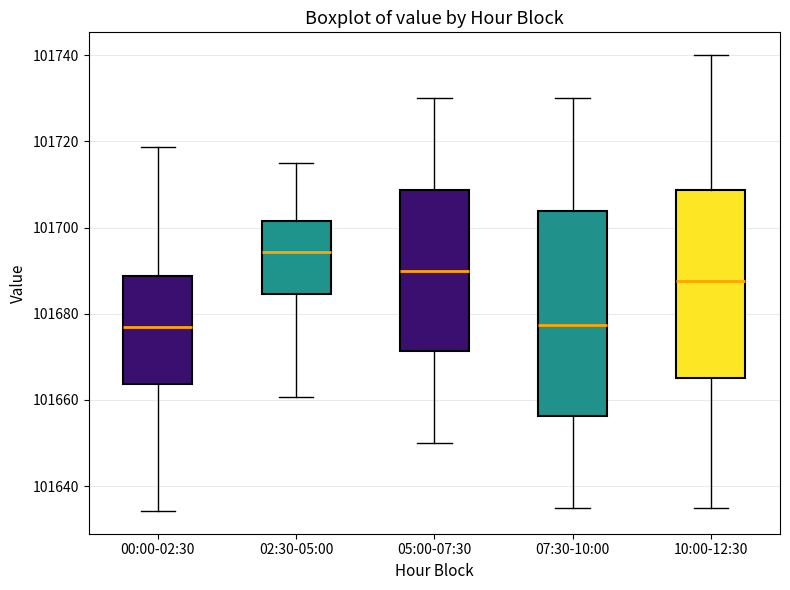

Reading left to right, transcribe this box plot: for each box, give where its median line is, the range the box spans, and where its two whiskers end, as read against the y-axis. The values are not printed on the chart, so give them approximately, as read against the axis.

00:00-02:30: median 101676, box 101664 to 101688, whiskers 101634 to 101718
02:30-05:00: median 101694, box 101684 to 101702, whiskers 101660 to 101716
05:00-07:30: median 101690, box 101672 to 101708, whiskers 101650 to 101730
07:30-10:00: median 101678, box 101656 to 101704, whiskers 101636 to 101730
10:00-12:30: median 101688, box 101666 to 101708, whiskers 101636 to 101740